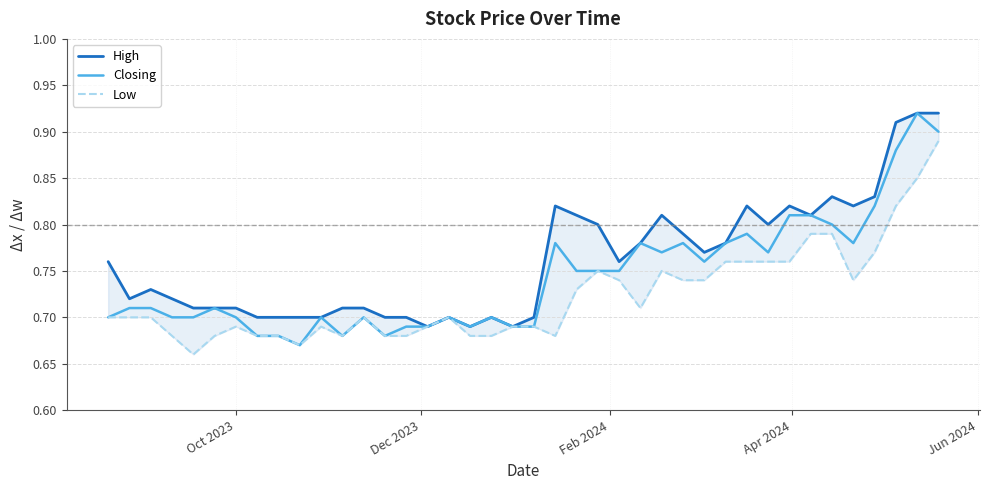

Is it true that Closing equals 0.2 at Jun 2024?

False